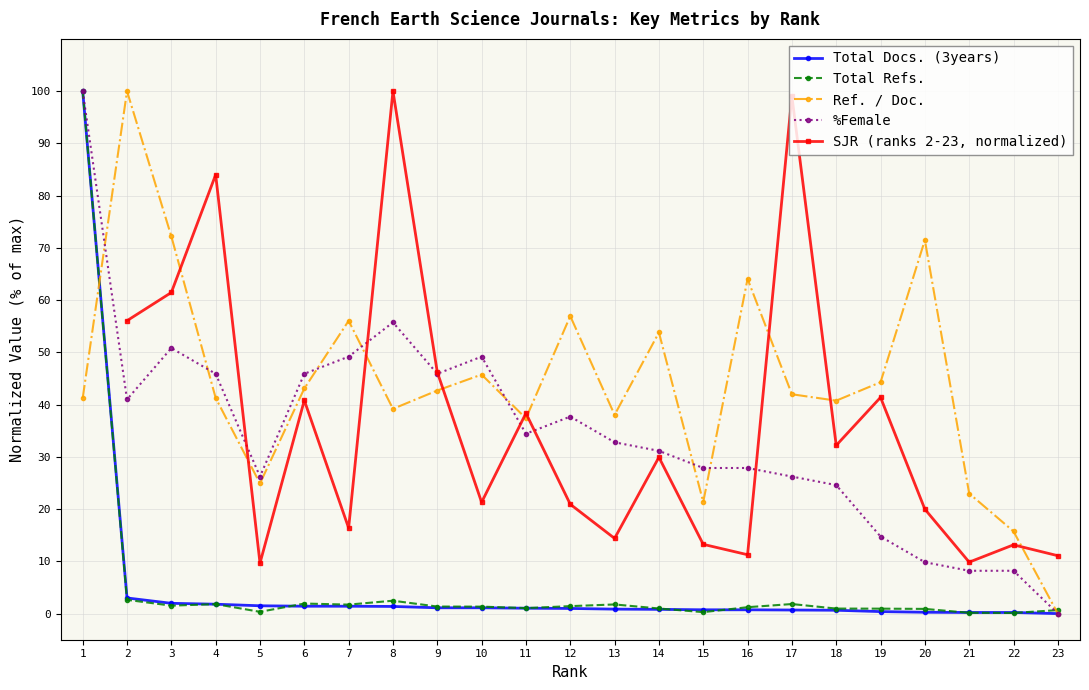

What is the sum of the %Female values at 8 and 19?

70.5